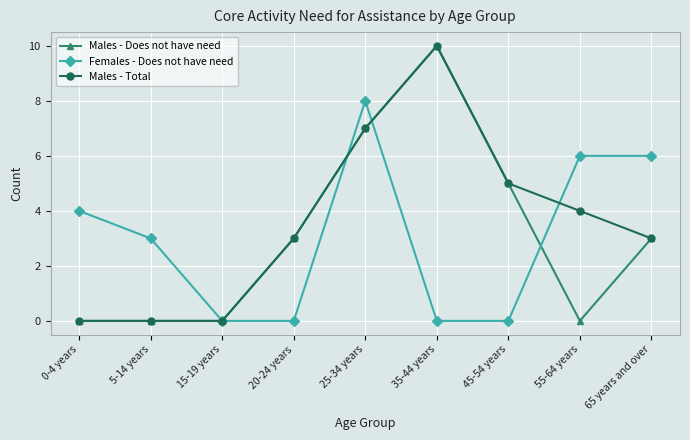

In Males - Total, how many points are higher than both neighbors (excluding endpoints)?

1